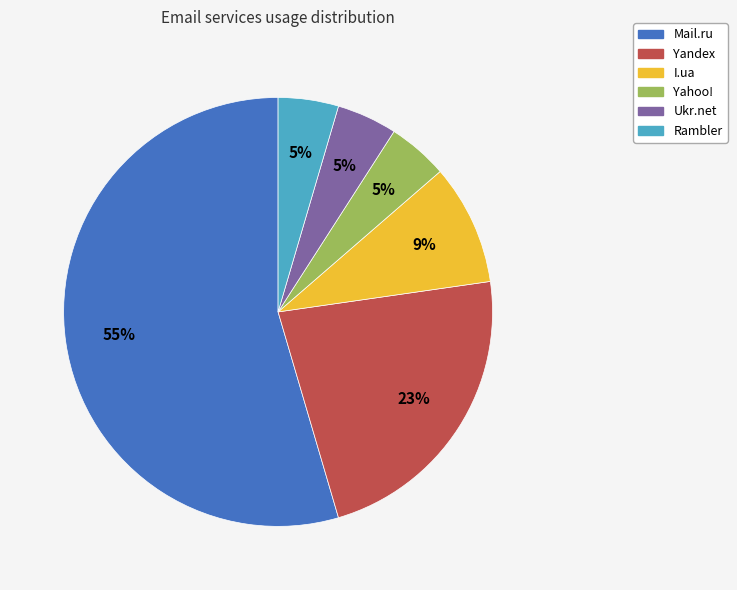

True or false: Yahoo! accounts for 5% of the total.

True